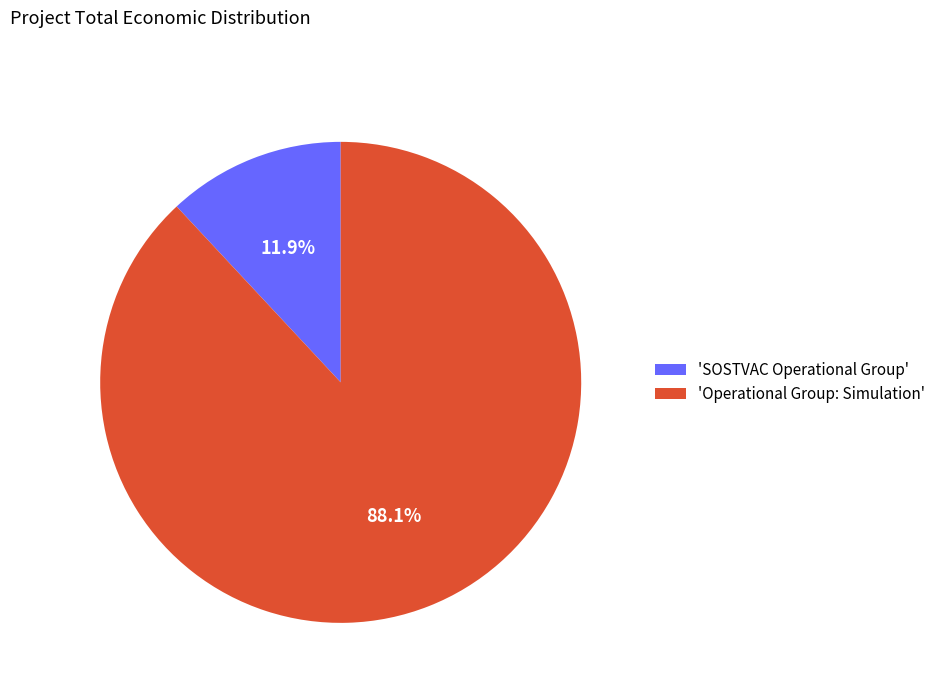

Which category accounts for the majority?

'Operational Group: Simulation'